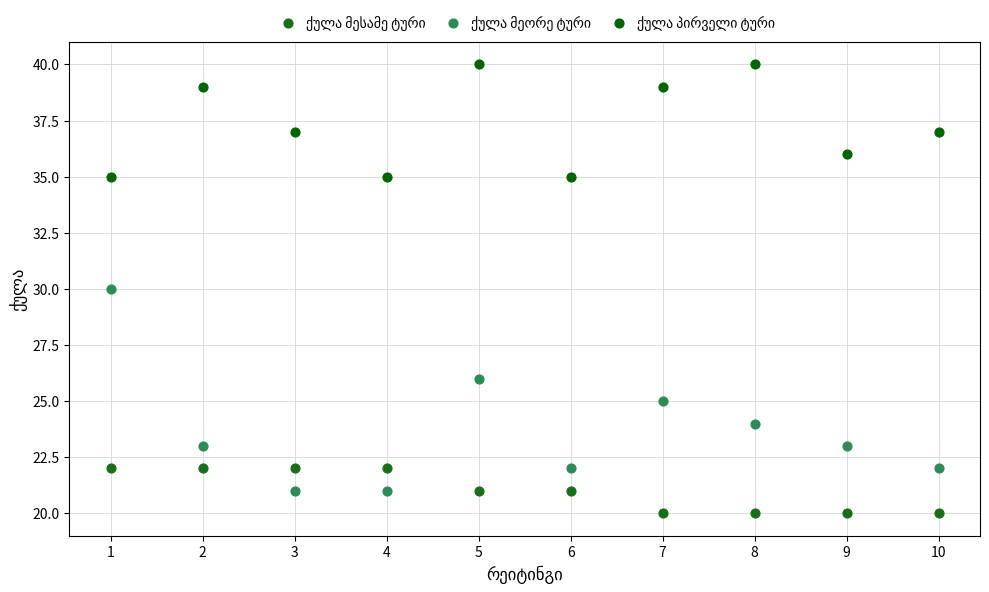

What is the X range (max minus min) for the scatter plot?

9